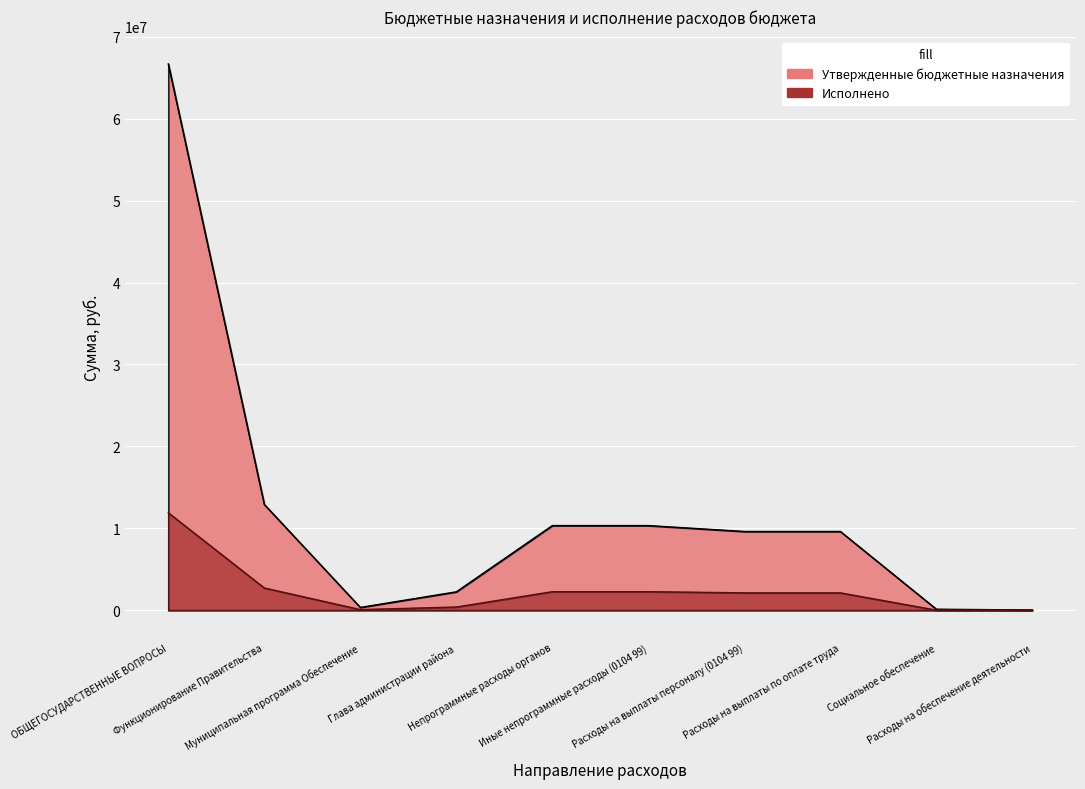

Reading left to right, list all the values displayed in this chart.

Утвержденные бюджетные назначения: ОБЩЕГОСУДАРСТВЕННЫЕ ВОПРОСЫ=66686481.4	Функционирование Правительства=12902900.0	Муниципальная программа Обеспечение=336200.0	Глава администрации района=2239700.0	Непрограммные расходы органов=10327000.0	Иные непрограммные расходы (0104 99)=10327000.0	Расходы на выплаты персоналу (0104 99)=9607728.0	Расходы на выплаты по оплате труда=9607728.0	Социальное обеспечение=117300.0	Расходы на обеспечение деятельности=21772.0
Исполнено: ОБЩЕГОСУДАРСТВЕННЫЕ ВОПРОСЫ=11890045.6	Функционирование Правительства=2711219.7	Муниципальная программа Обеспечение=69031.6	Глава администрации района=384491.6	Непрограммные расходы органов=2257696.6	Иные непрограммные расходы (0104 99)=2257696.6	Расходы на выплаты персоналу (0104 99)=2116533.5	Расходы на выплаты по оплате труда=2116533.5	Социальное обеспечение=0.0	Расходы на обеспечение деятельности=6372.0